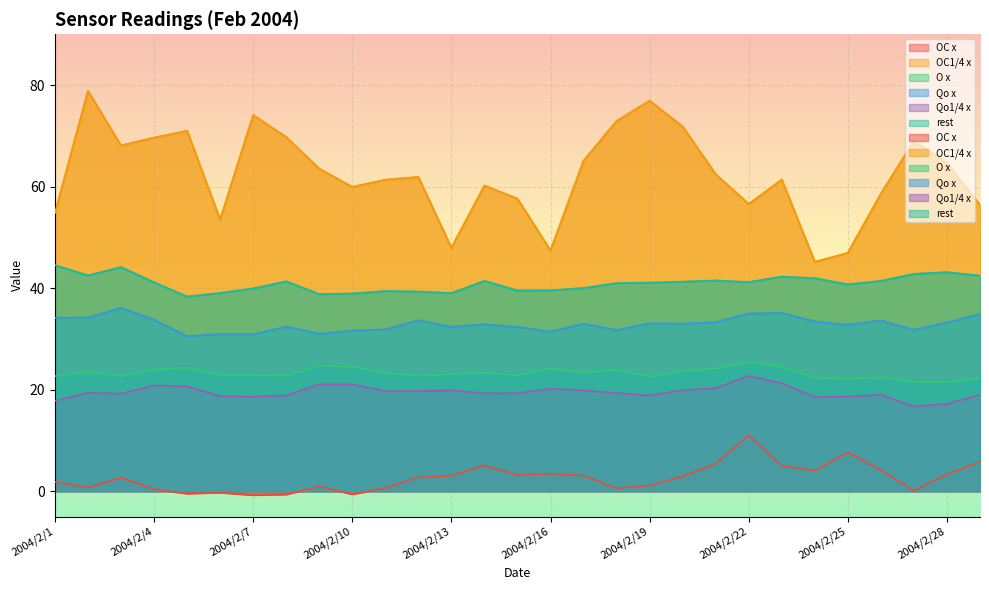

At how many categories does at least one series exceed 63?

13